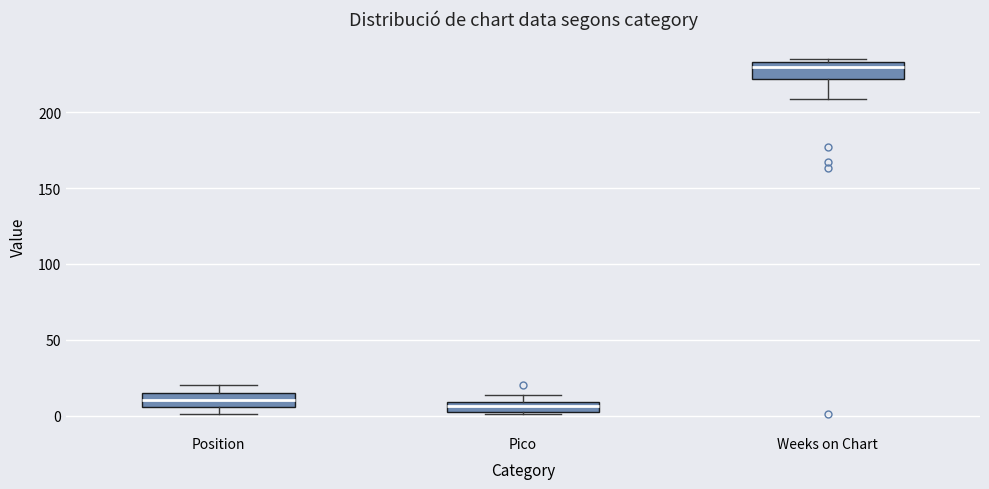

Where is the upper edge of the box for Pico on the y-axis? The values are not printed on the chart, so give them approximately, as read against the axis.

10